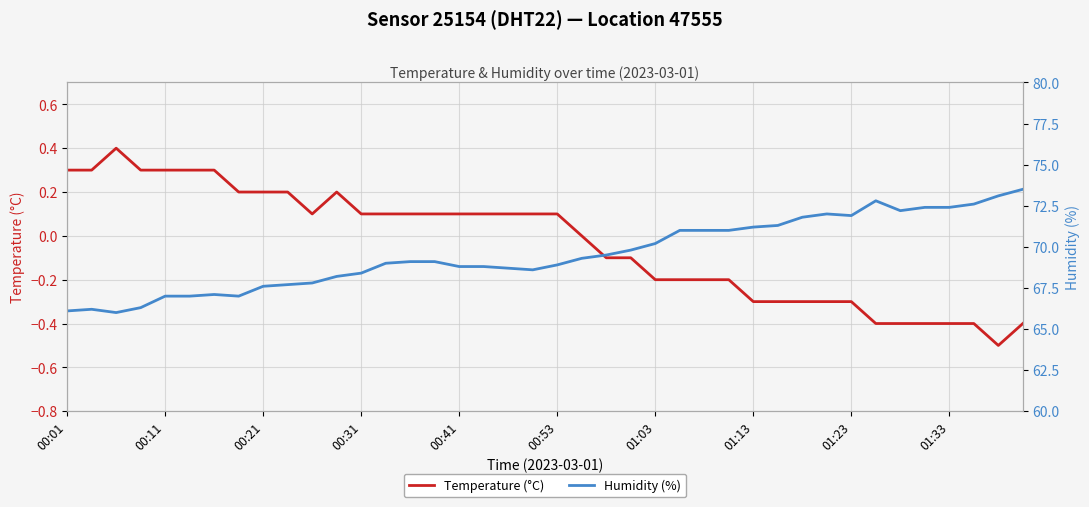

In Temperature (°C), how many points are higher than both neighbors (excluding endpoints)?

2